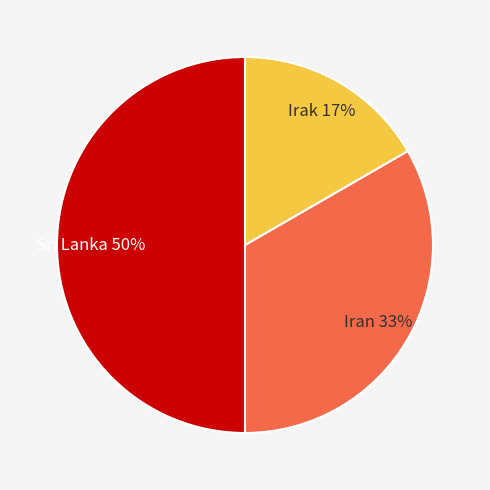

True or false: Iran accounts for 24% of the total.

False